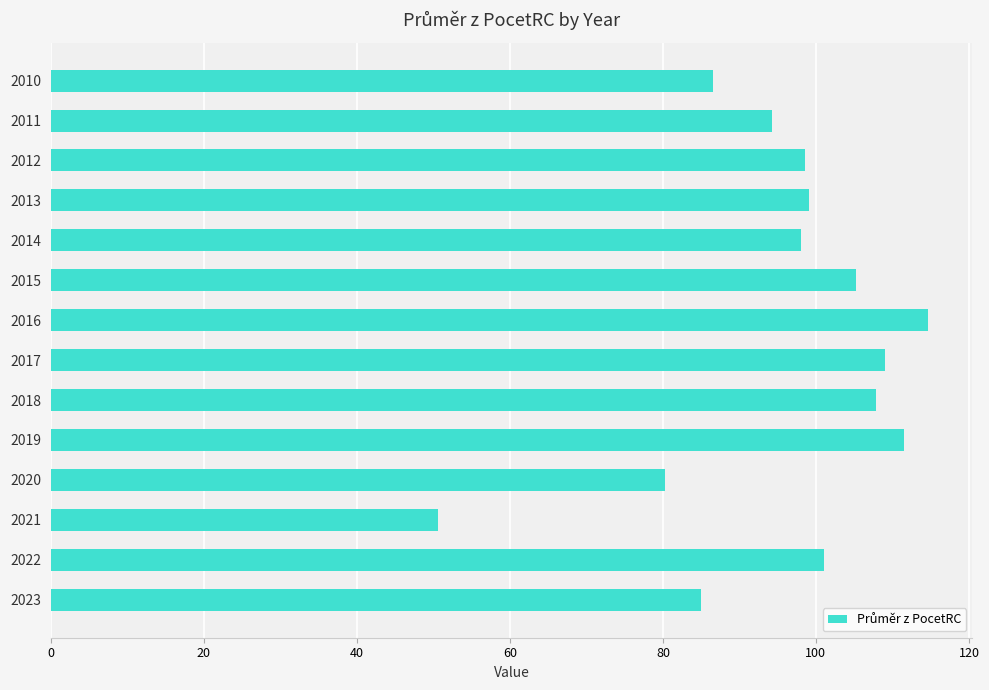

Is it true that the value at 2021 is 50.6?

True